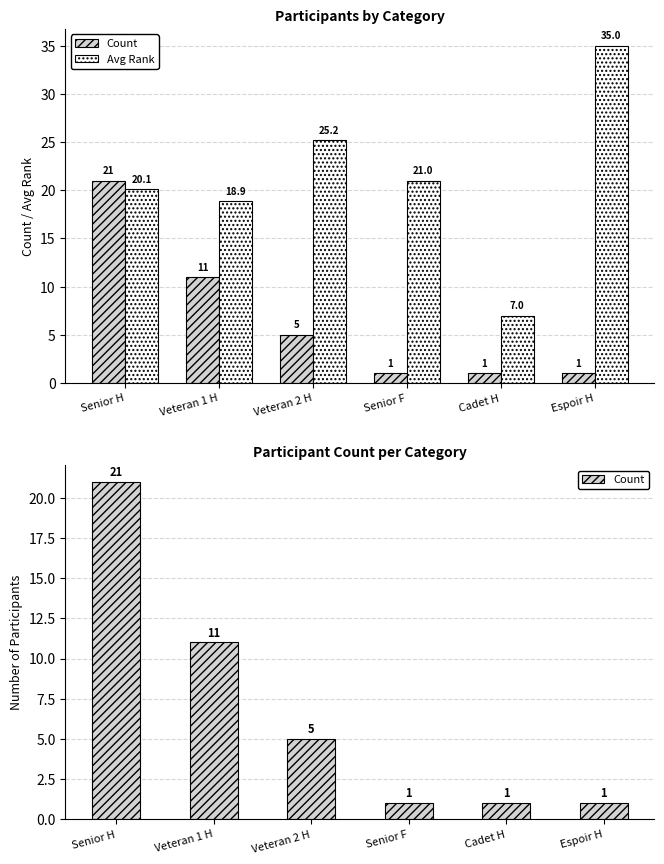

The Avg Rank series shows 22.5 at Espoir H. True or false?

False